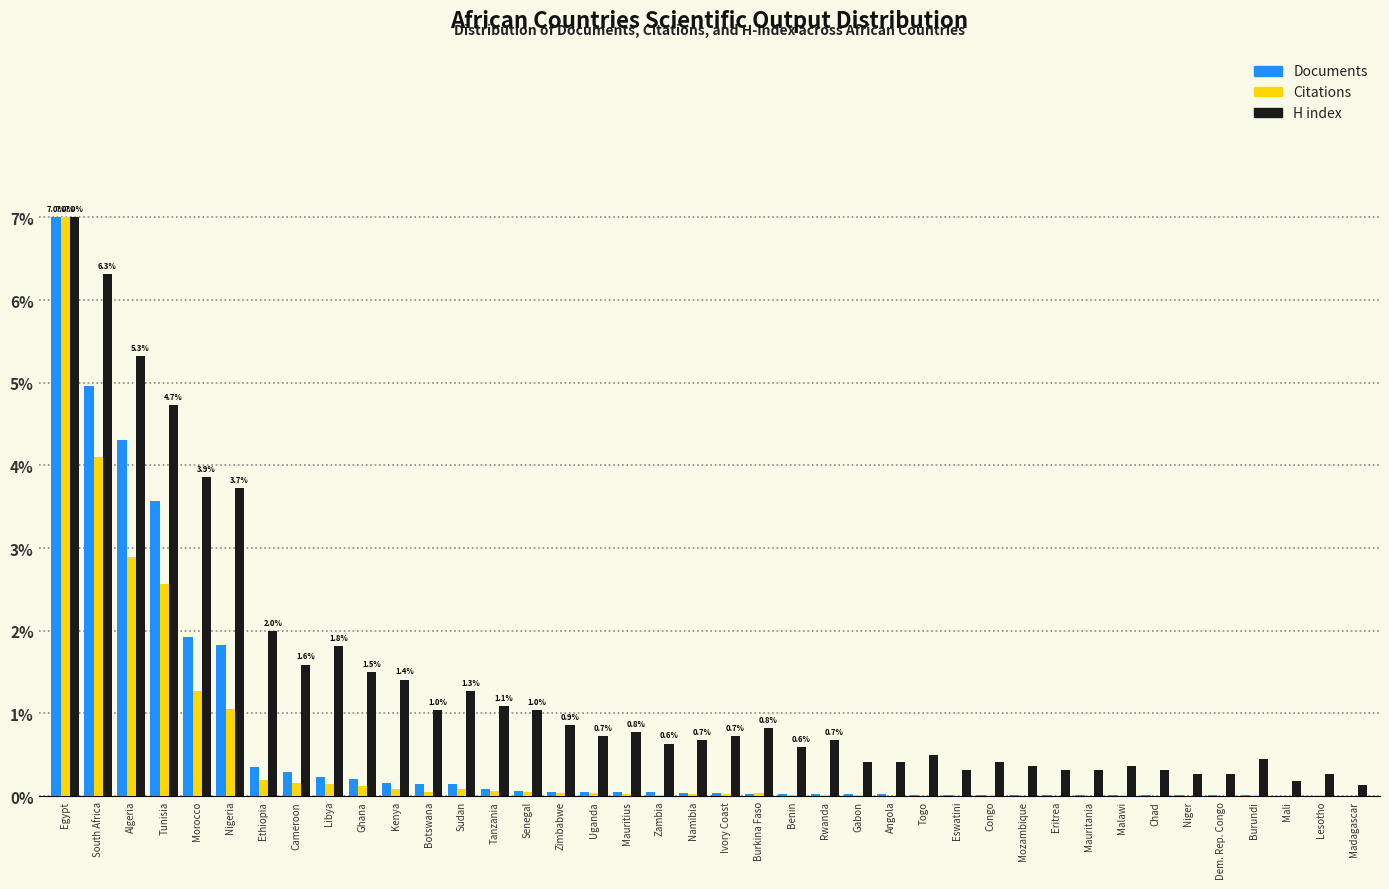

At which label is Documents closest to 3?

Tunisia